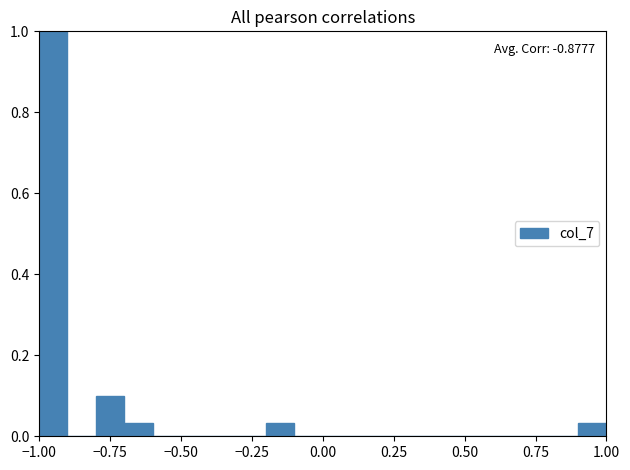

Read against the x-axis, roughly where is the centre of the tallest bar?

-0.95